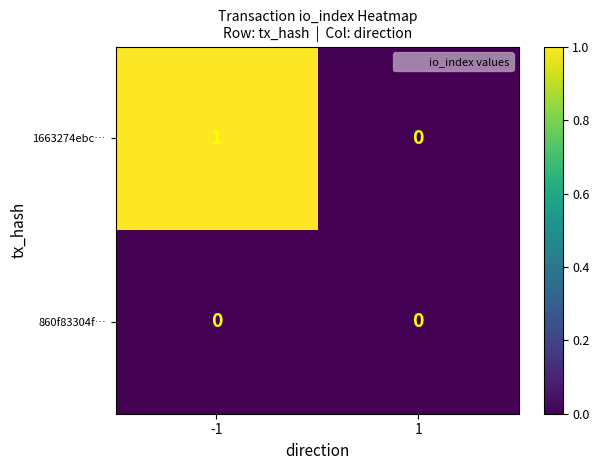

Reading left to right, extract all data points from this chart.

1663274ebc…: -1=1	1=0
860f83304f…: -1=0	1=0